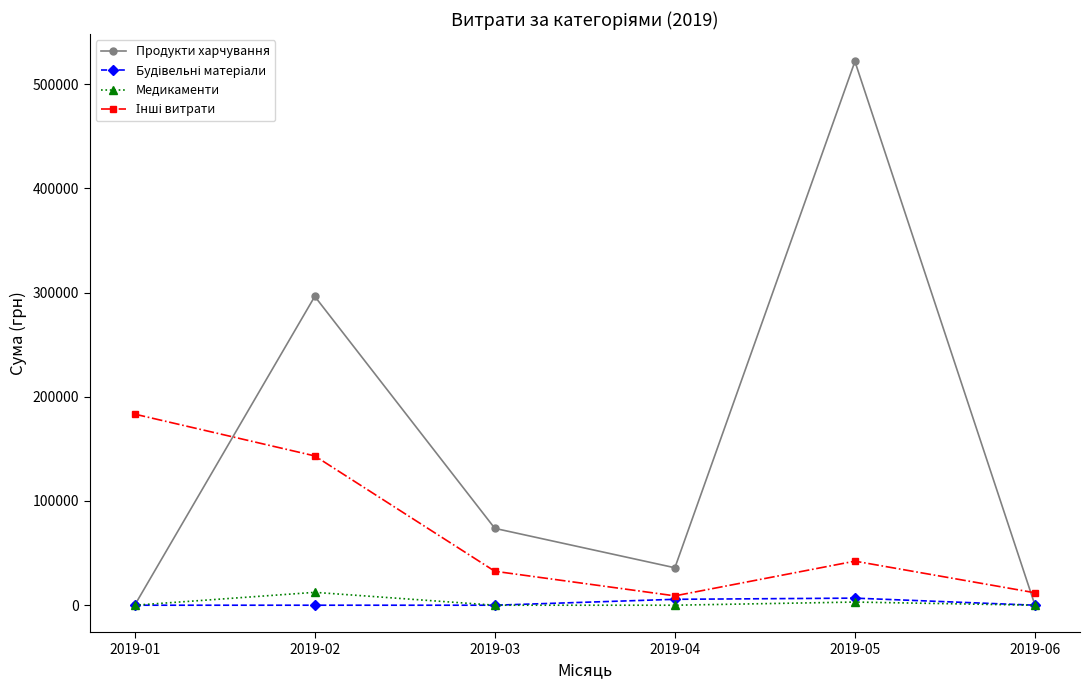

What is the maximum value for Медикаменти?

12343.9